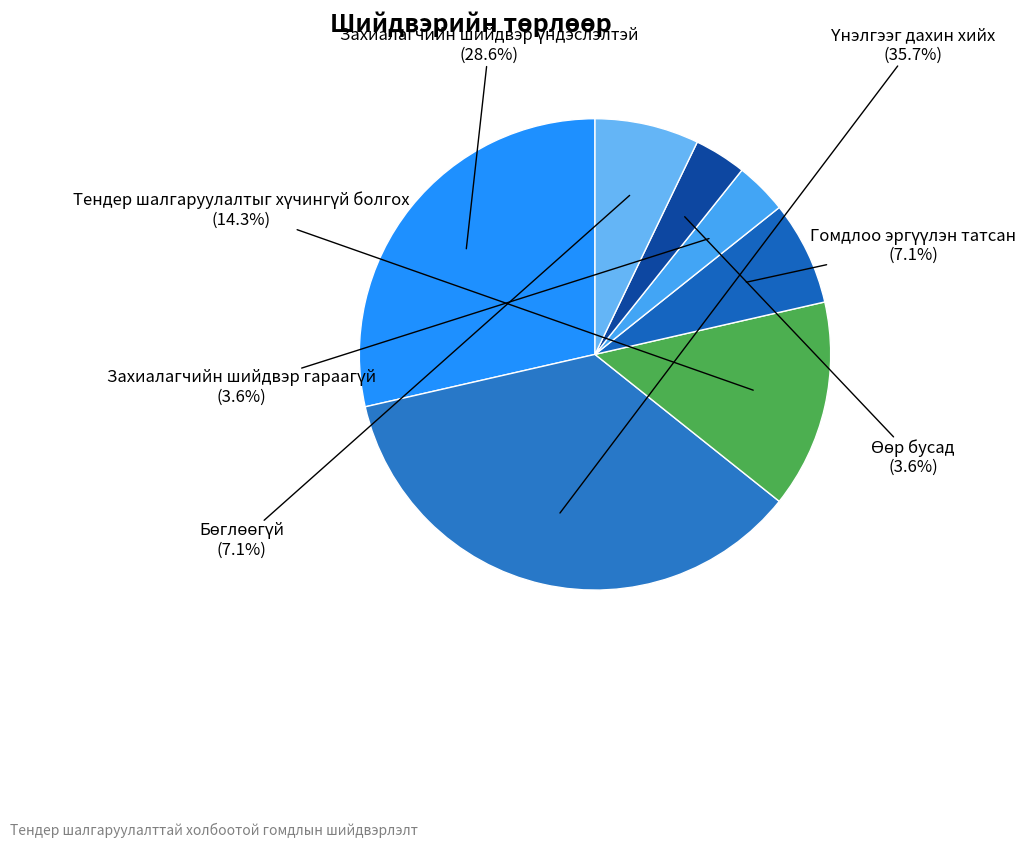

Does any single category account for the majority?

No